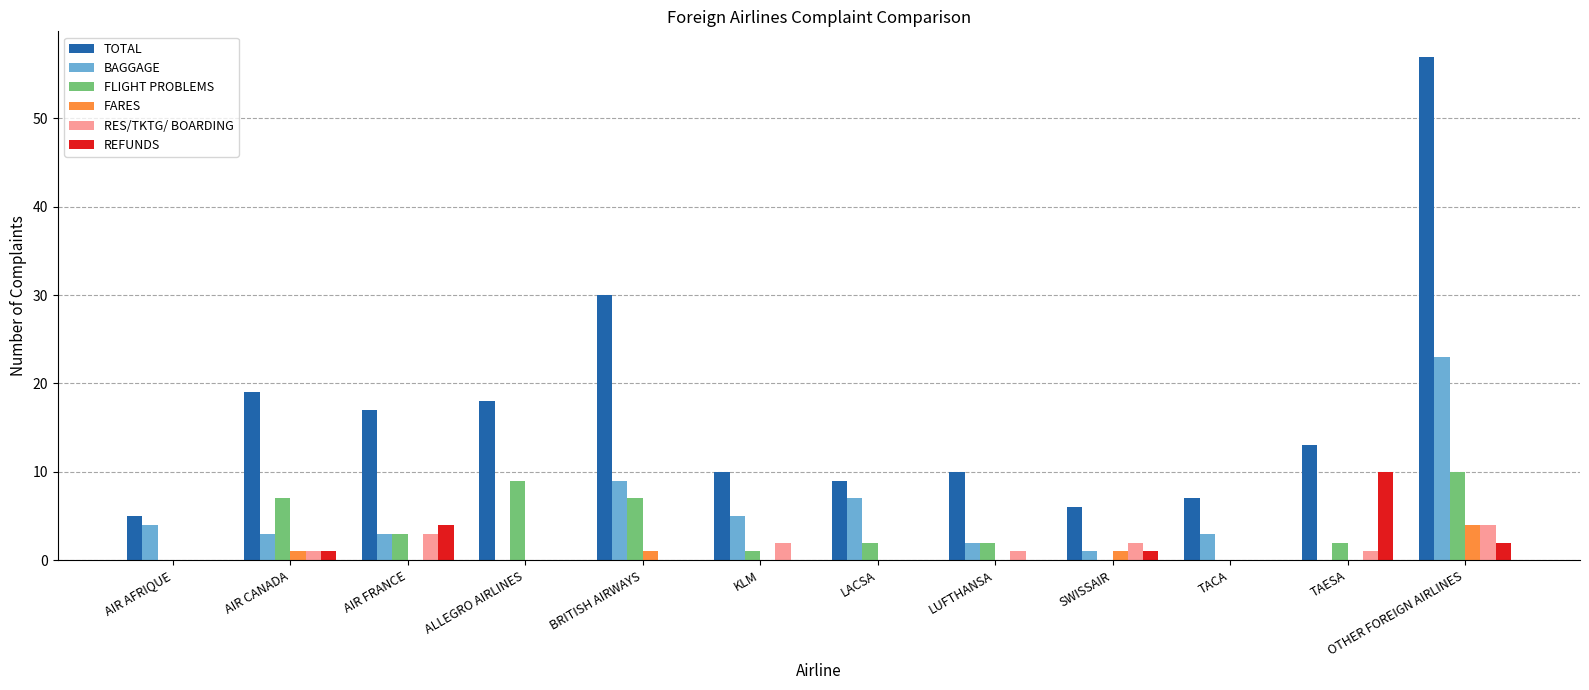

At which category is the sum across all series the highest?

OTHER FOREIGN AIRLINES